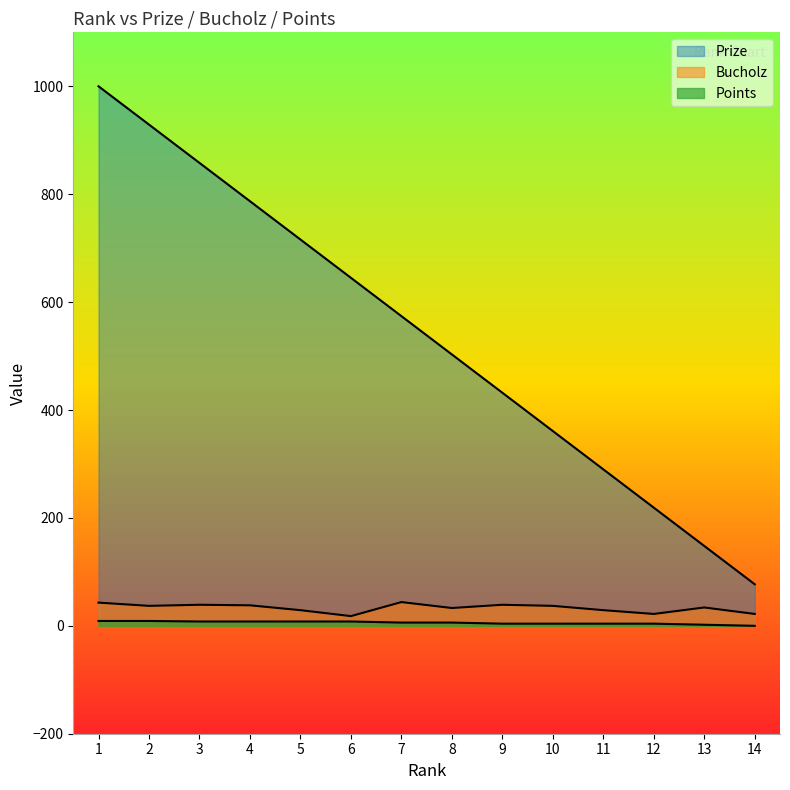

Between 1 and 3, which is larger?

1